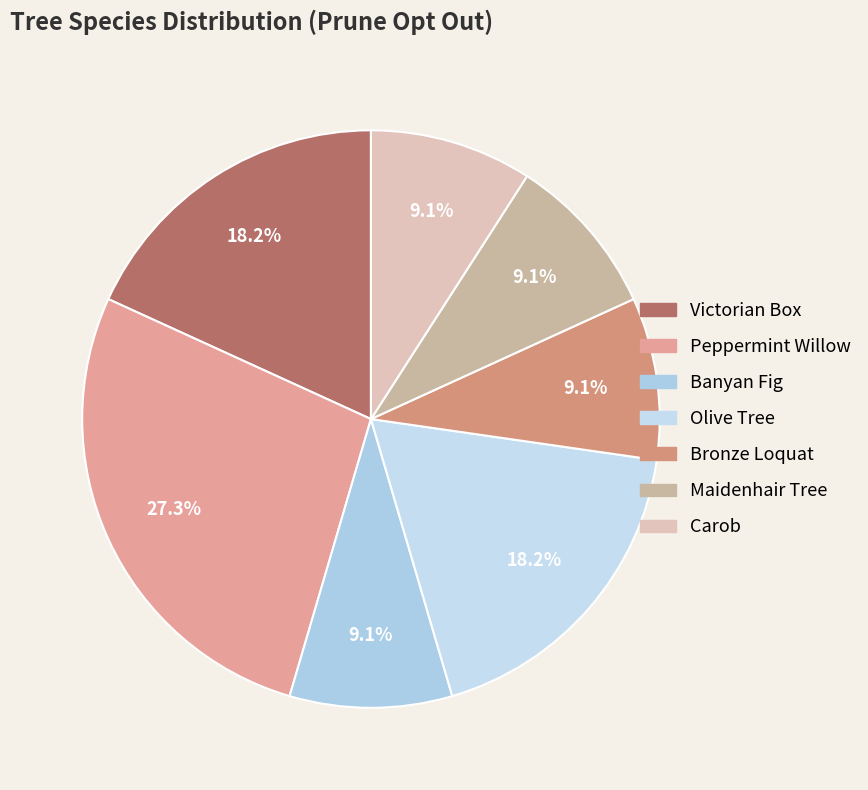

Count the number of slices in the pie.

7